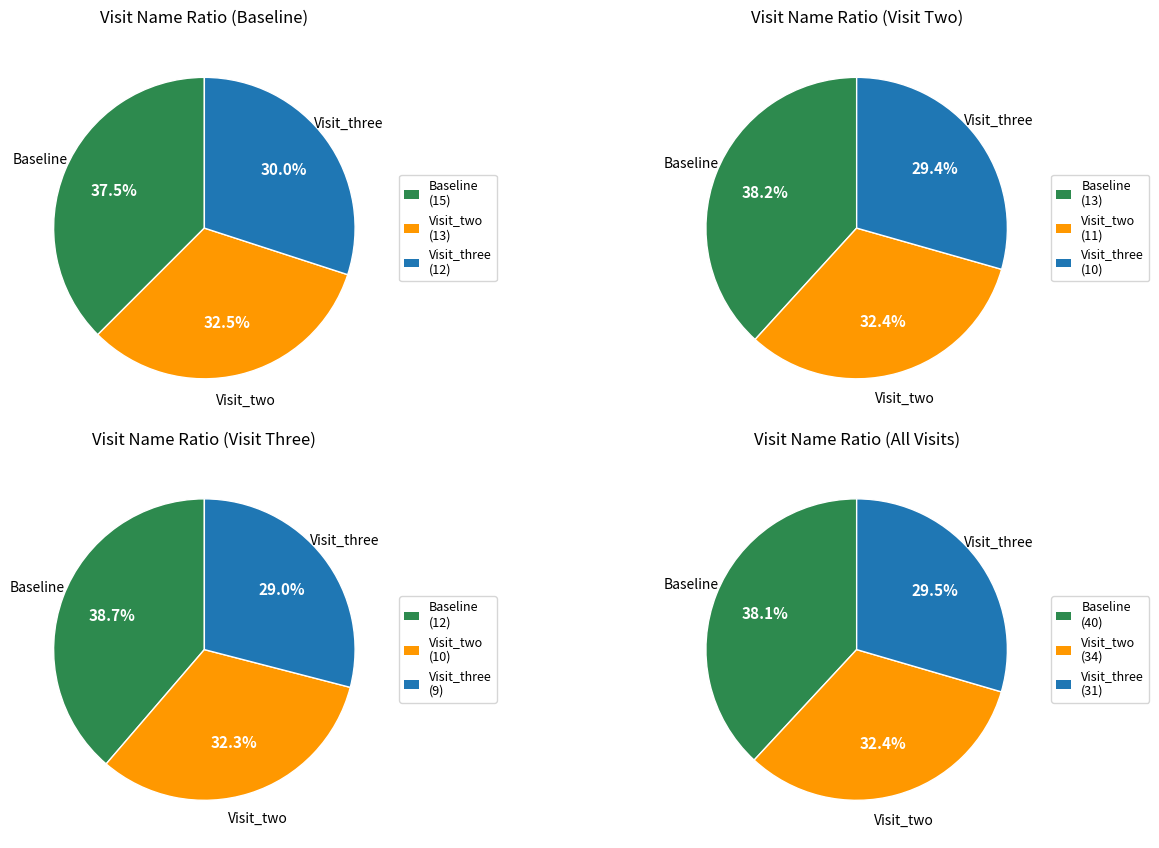

The Visit_three slice represents 30% of the pie. True or false?

True